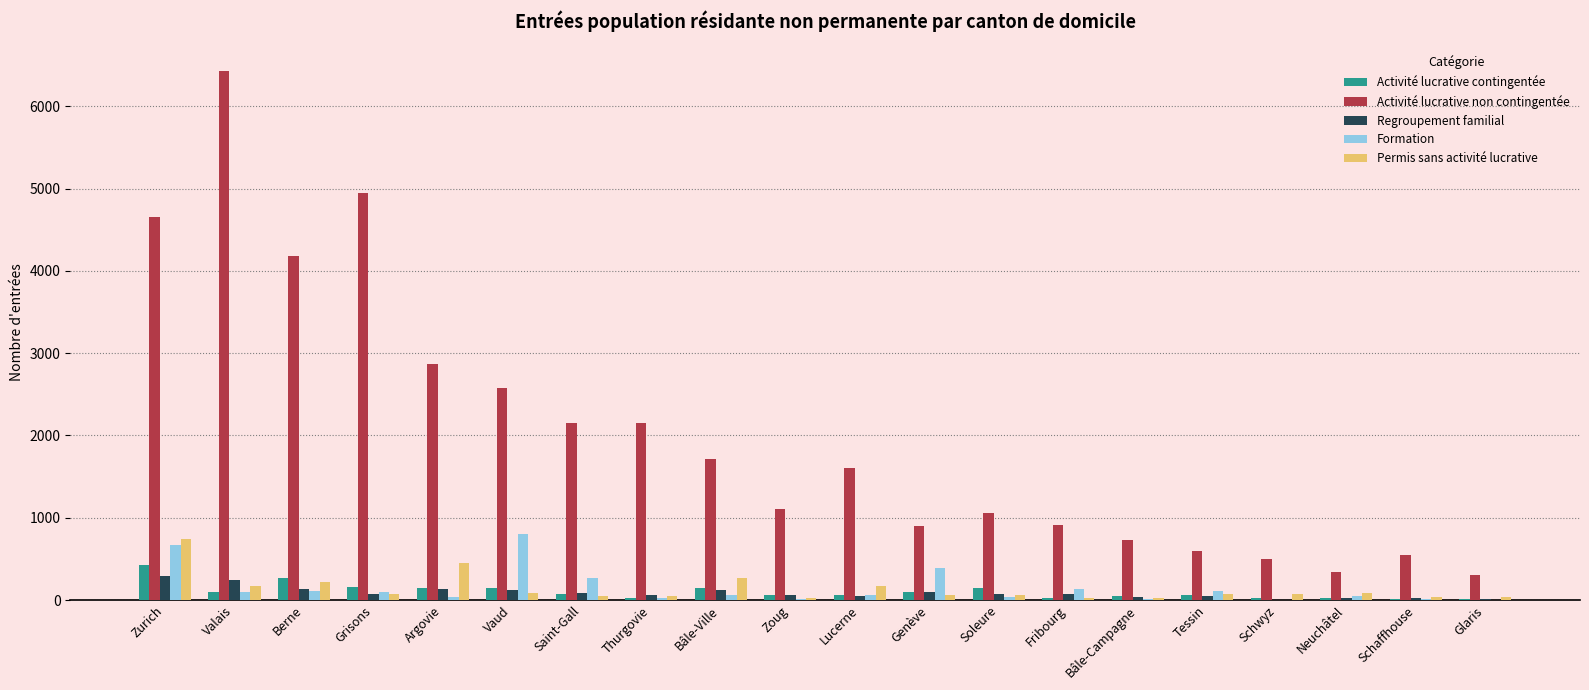

Which series has the largest total across all categories?

Activité lucrative non contingentée